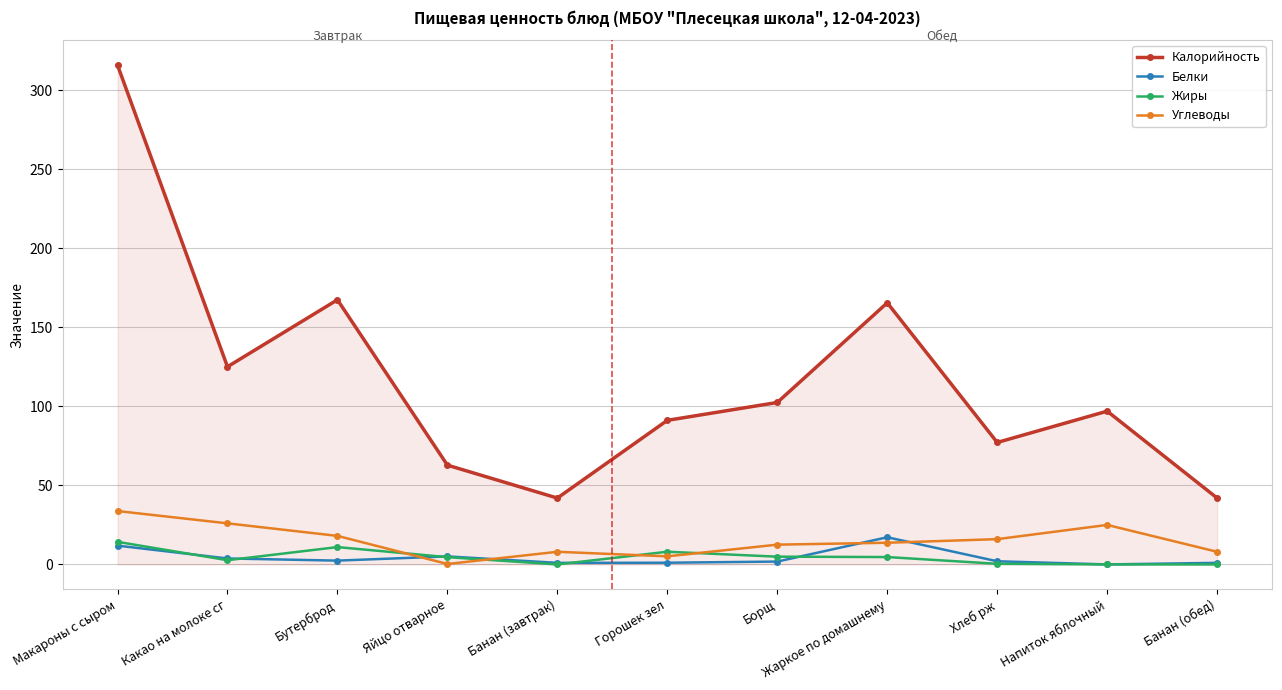

At which label does Углеводы reach its peak?

Макароны с сыром